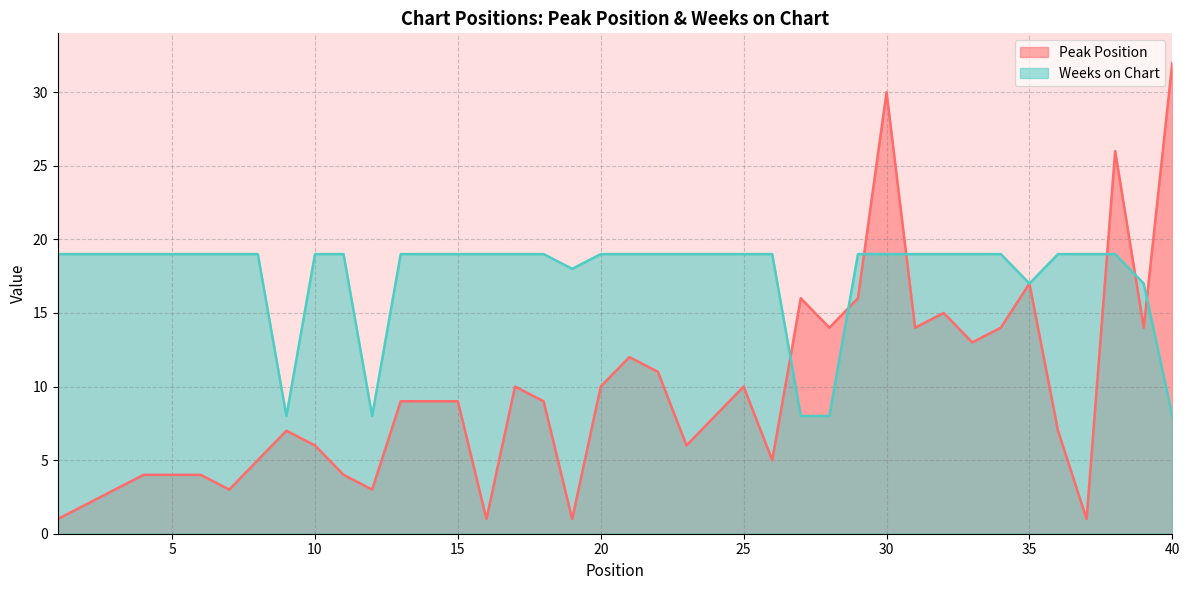

What is the value of the Weeks on Chart point at the 16th from the left?

19